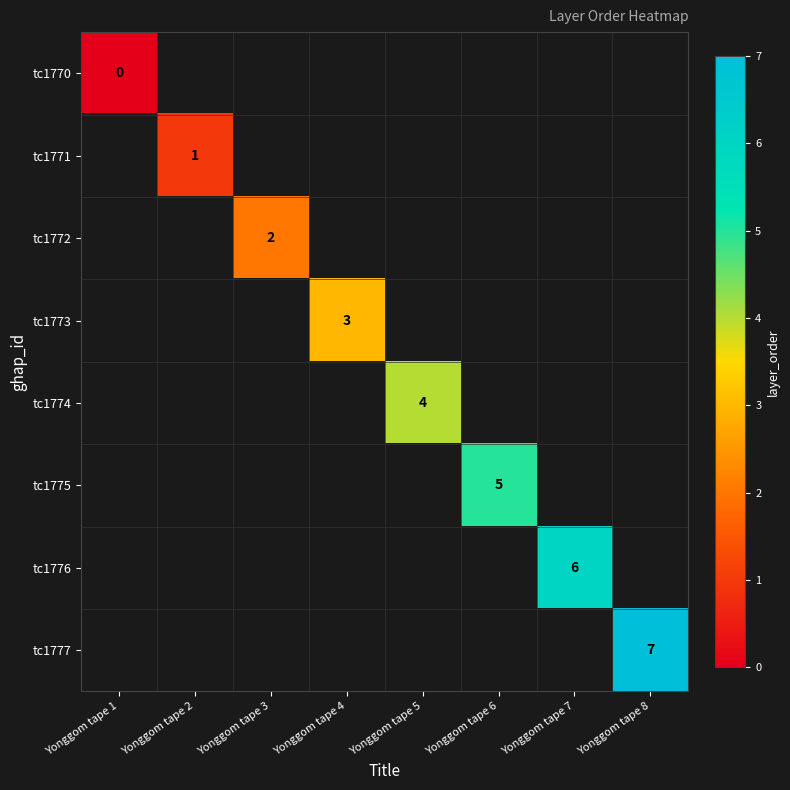

At Yonggom tape 1, list the series in order from smallest to largest.

tc1770, tc1771, tc1772, tc1773, tc1774, tc1775, tc1776, tc1777